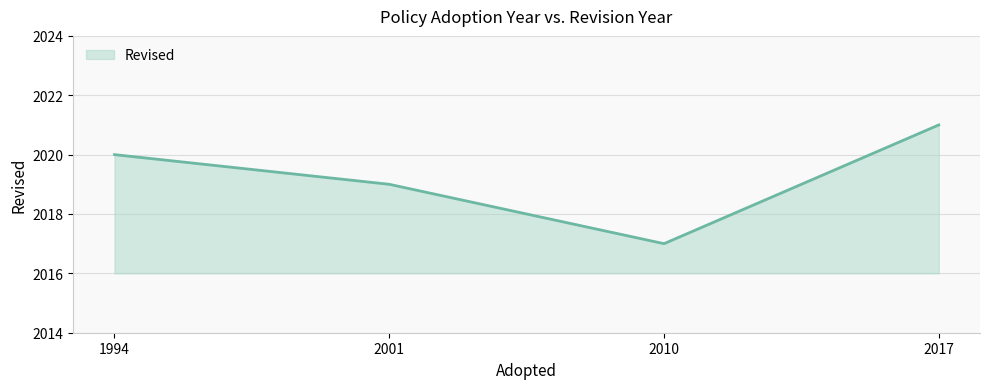

Does the chart have visible grid lines?

Yes